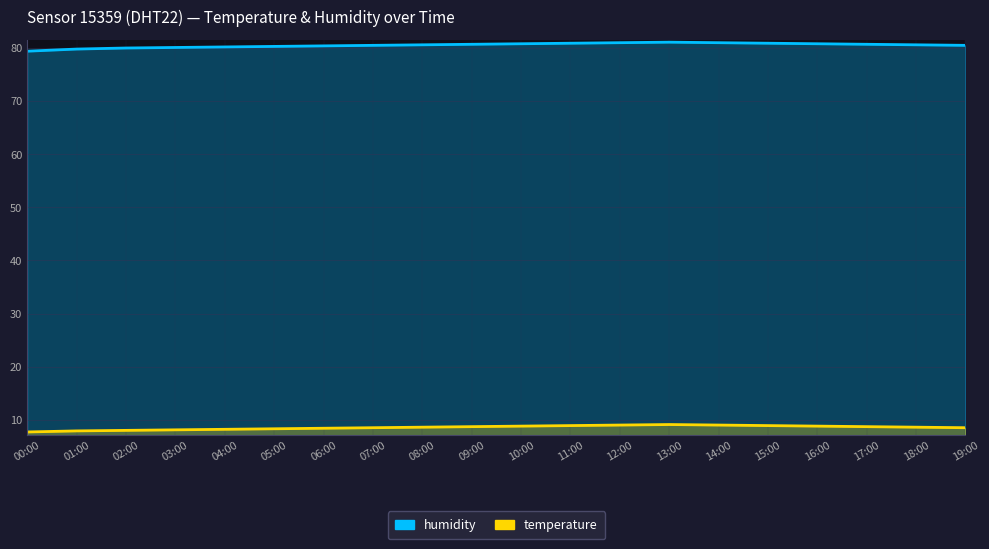

At which label does humidity reach its minimum?

00:00